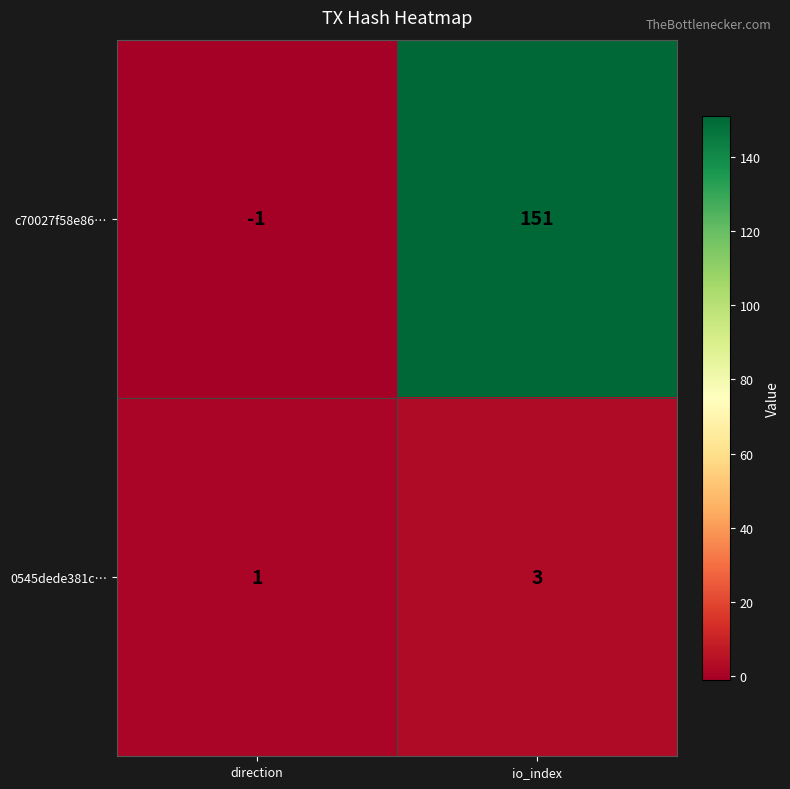

The value of c70027f58e86… at io_index is 151. True or false?

True